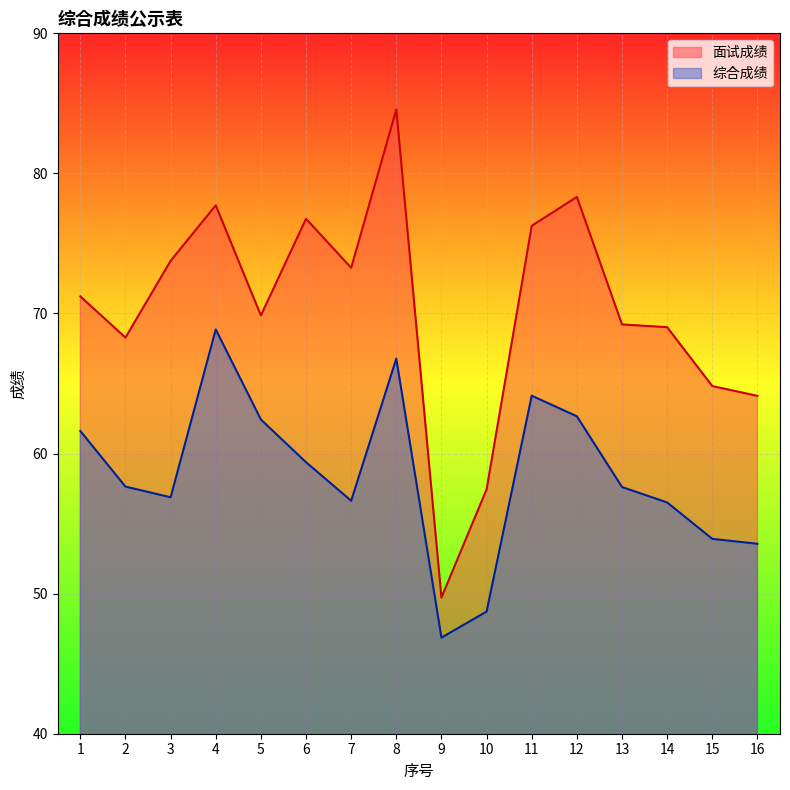

The value of 综合成绩 at 3 is 56.9. True or false?

True